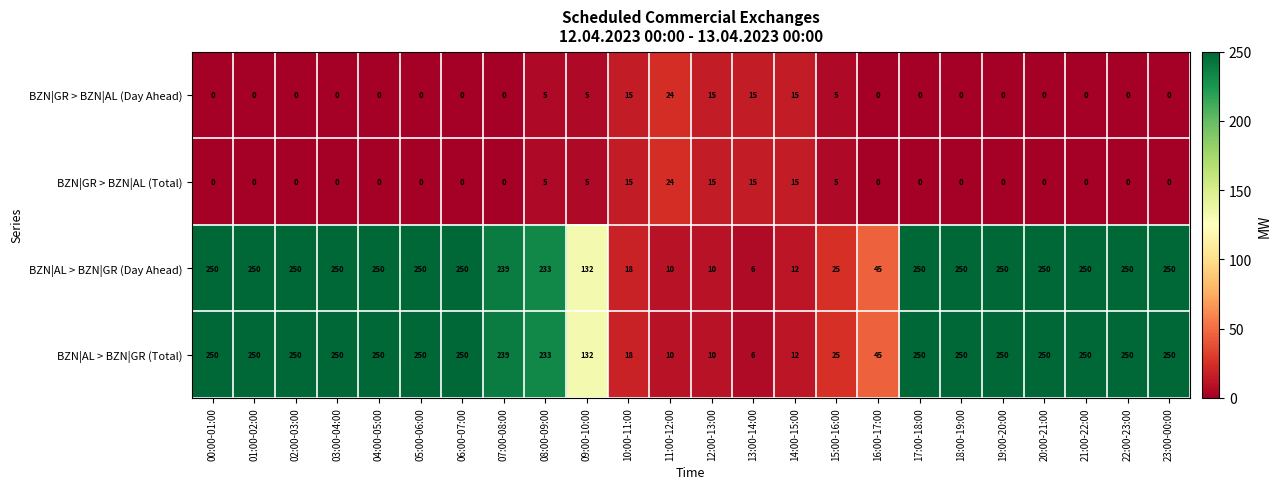

At how many categories does at least one series exceed 37?

18